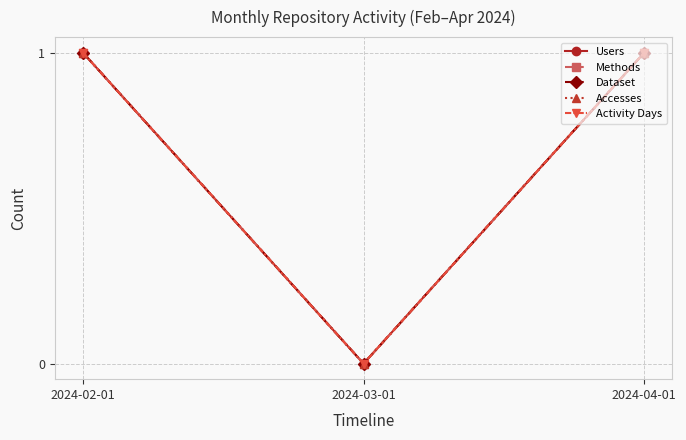

Is it true that Activity Days equals 0 at 2024-03-01?

True